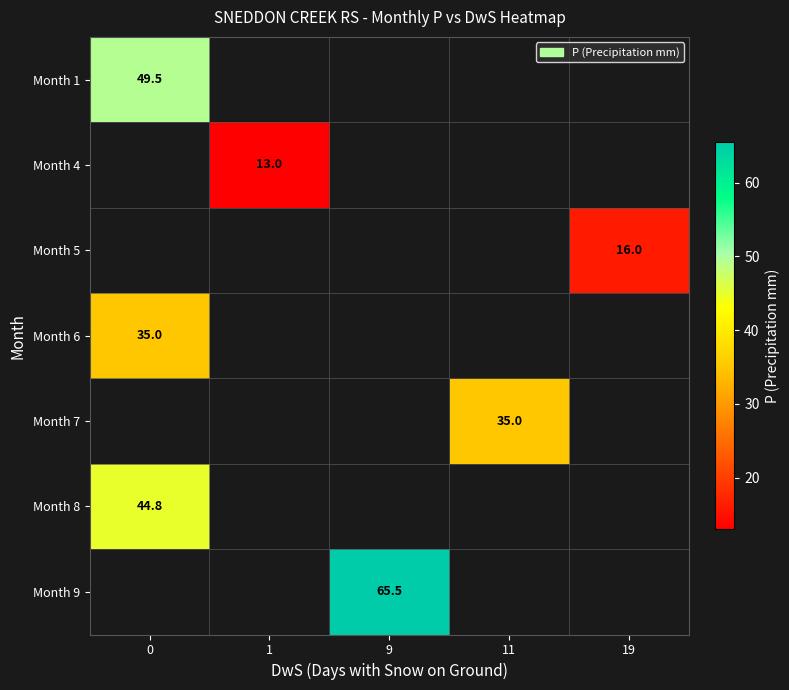

The Month 1 series shows 18.9 at 0. True or false?

False